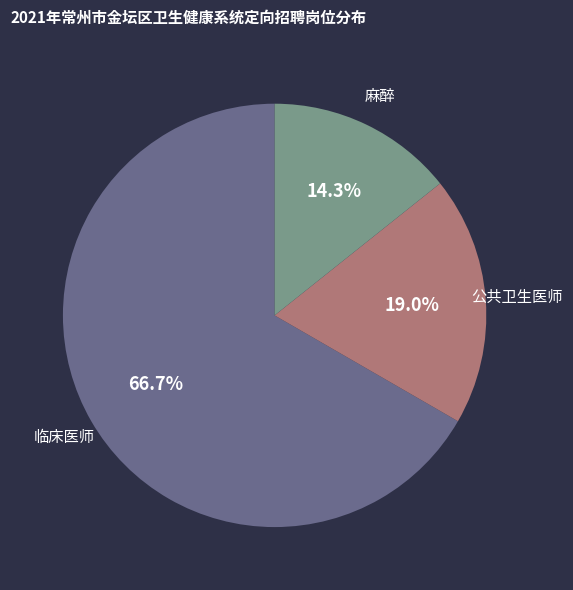

Is there any slice that represents more than half of the pie?

Yes